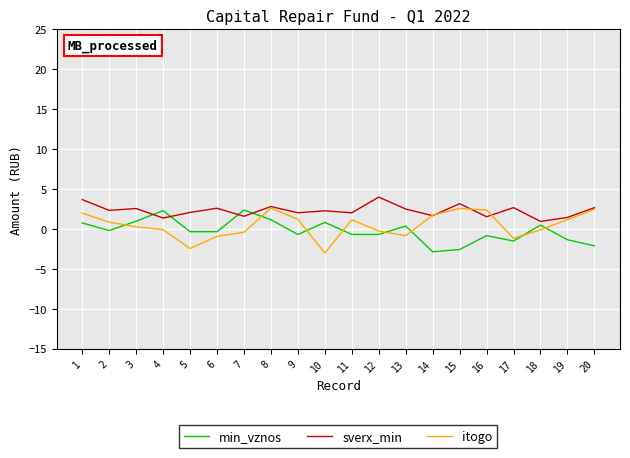

At which category does itogo reach its first local peak?

8